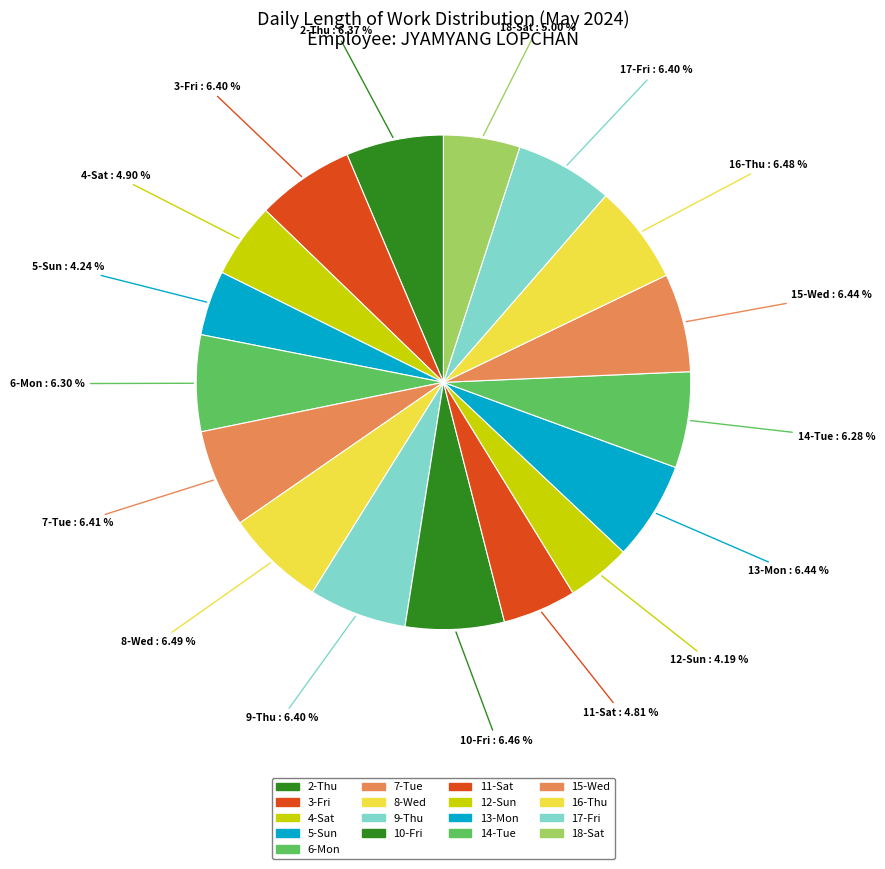

Does 11-Sat account for over 50% of the chart?

No